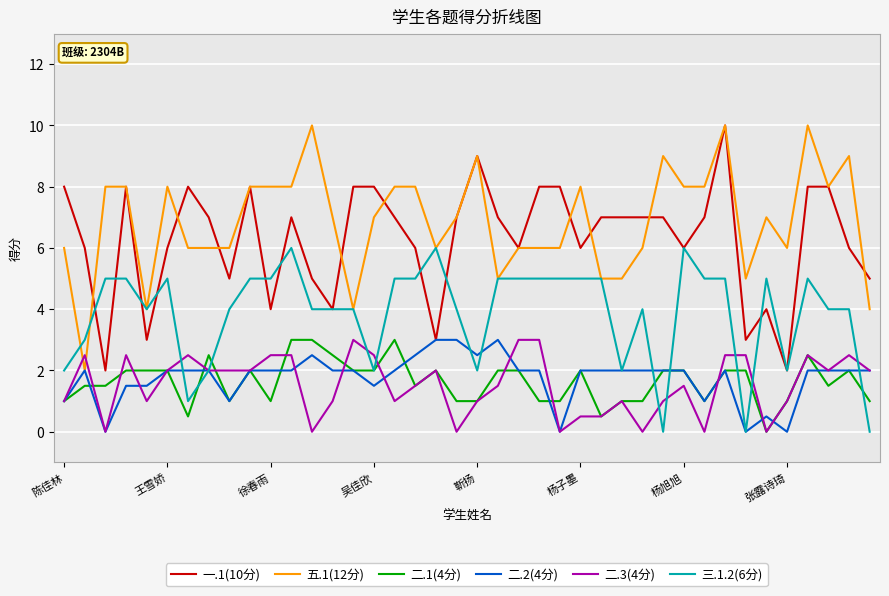

What is the highest value of the 二.1(4分) series?

3.0